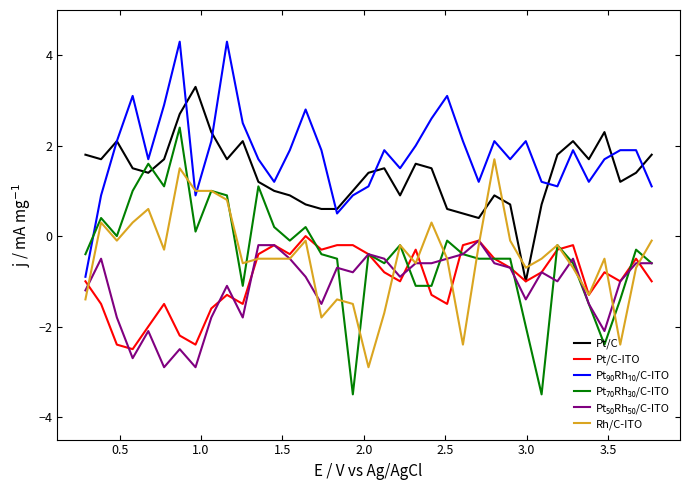

What is the difference between the maximum and second lowest values in the Pt/C-ITO series?

2.4